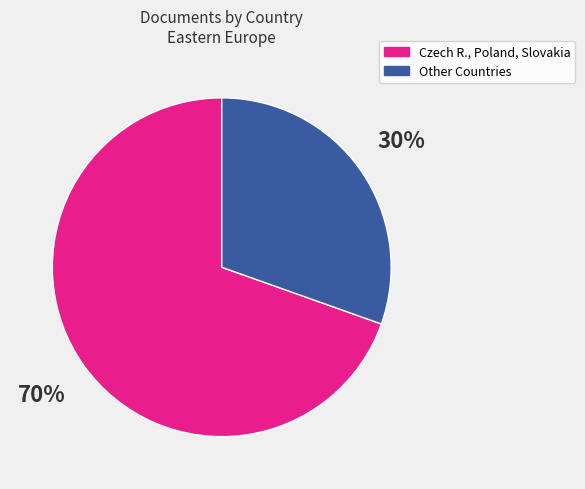

To the nearest percent, what is the average slice percentage?

50%